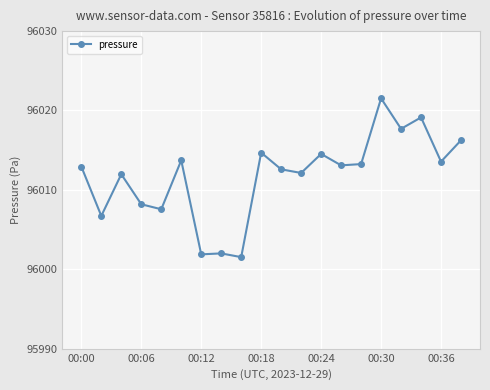

What is the average value?

96011.7